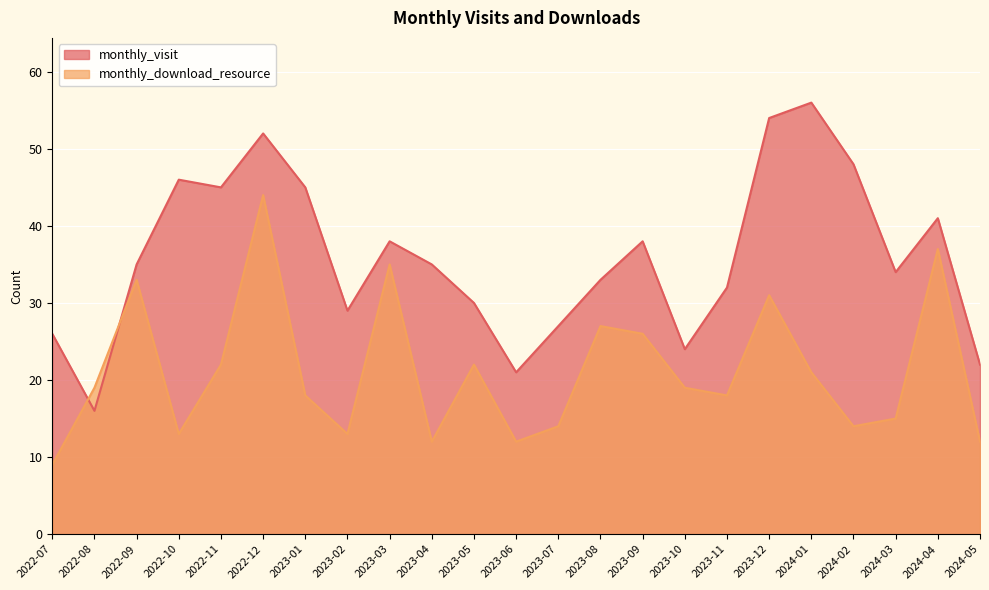

What is the sum of all monthly_visit values?

827